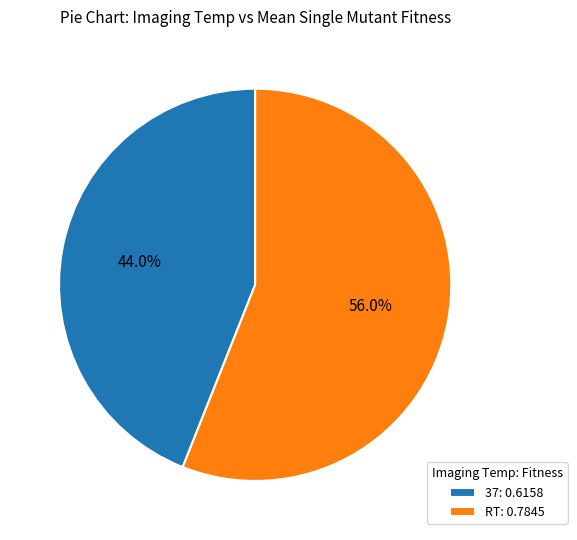

True or false: 37 accounts for 55% of the total.

False